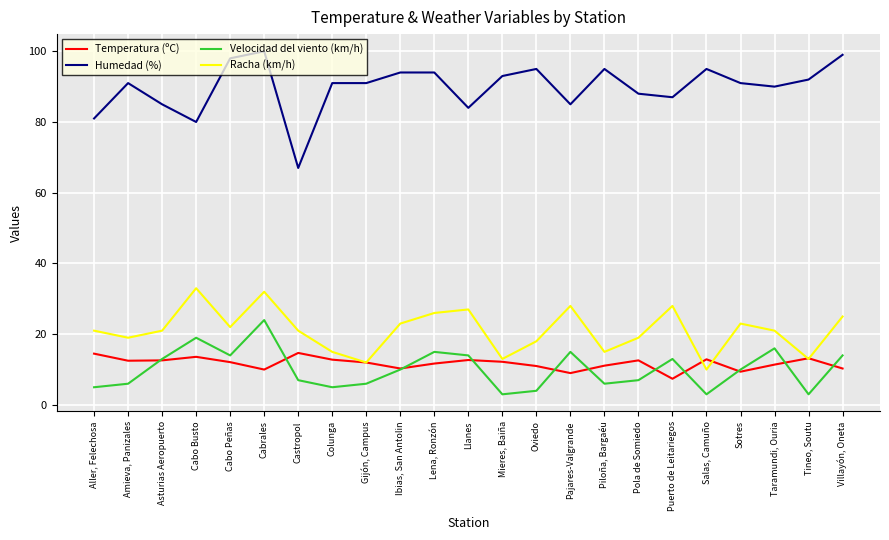

What position from the left is Cabo Peñas?

5